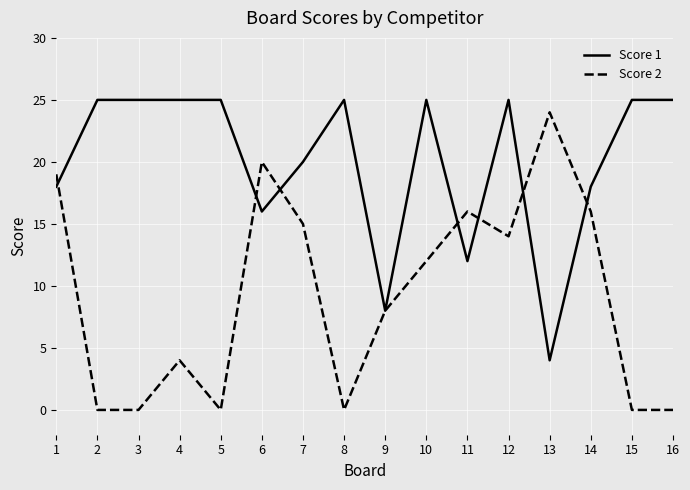

At which label is Score 2 closest to 12?

10